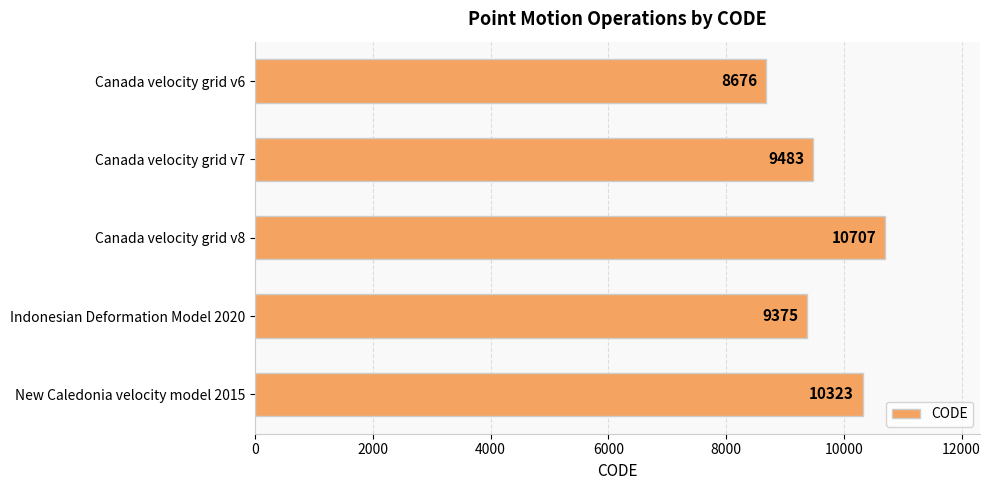

List the labels in order of value, largest first.

Canada velocity grid v8, New Caledonia velocity model 2015, Canada velocity grid v7, Indonesian Deformation Model 2020, Canada velocity grid v6